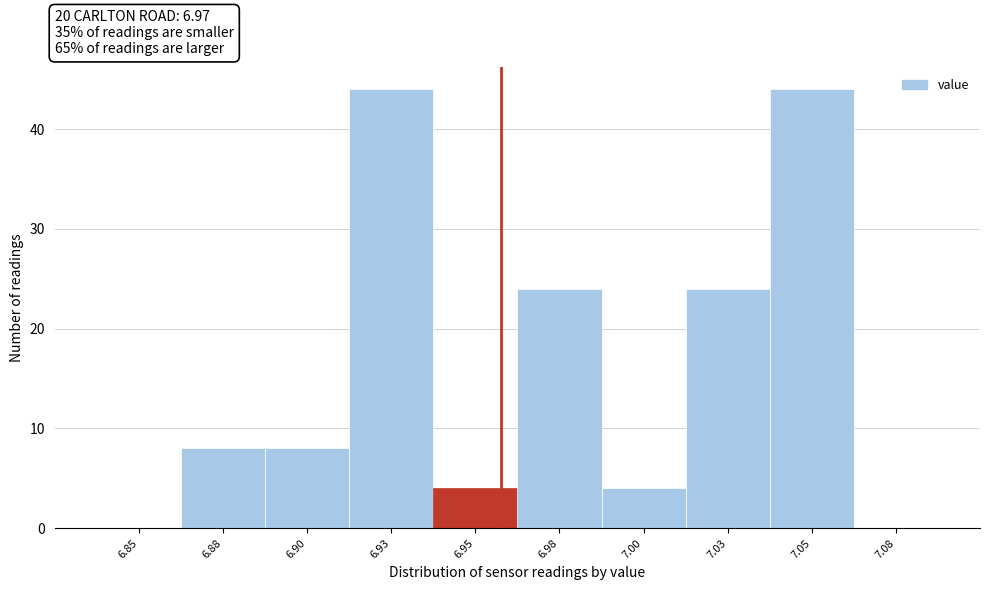

Reading left to right, list all the values displayed in this chart.

6.85=0	6.88=8	6.90=8	6.93=44	6.95=4	6.98=24	7.00=4	7.03=24	7.05=44	7.08=0